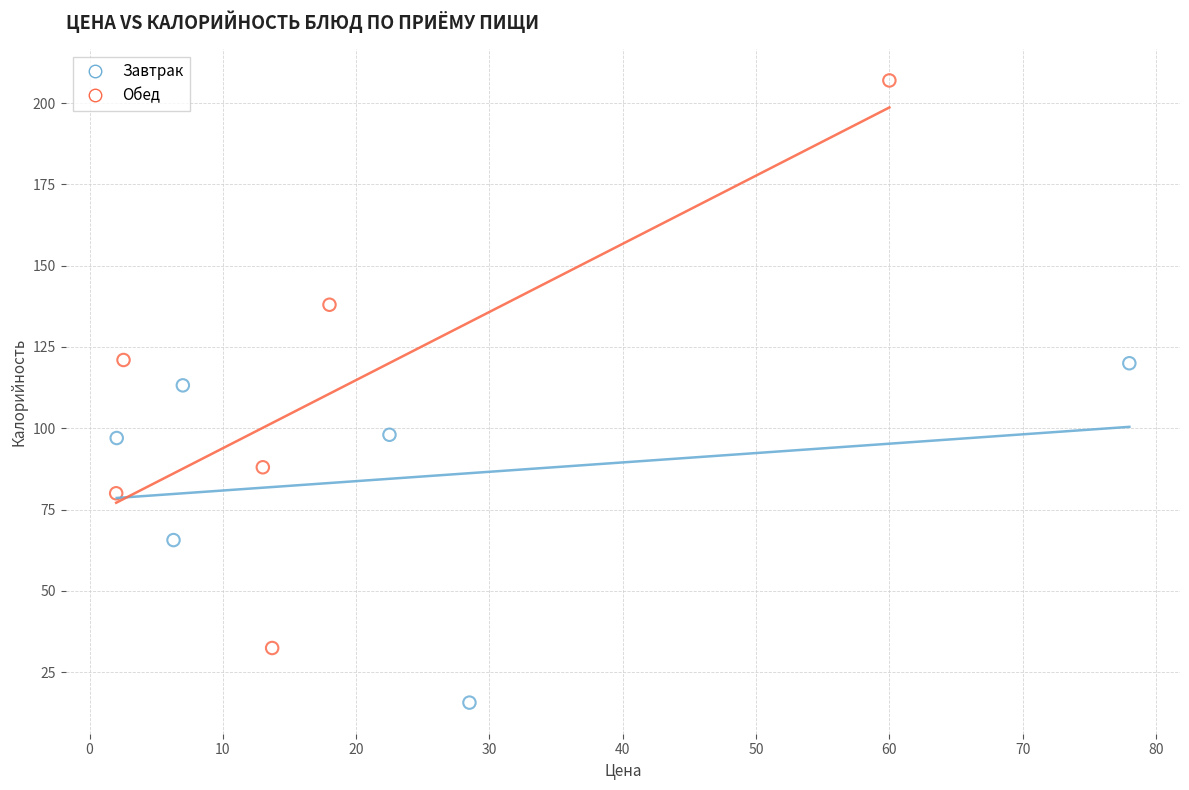

Which series reaches the maximum Y coordinate?

Обед